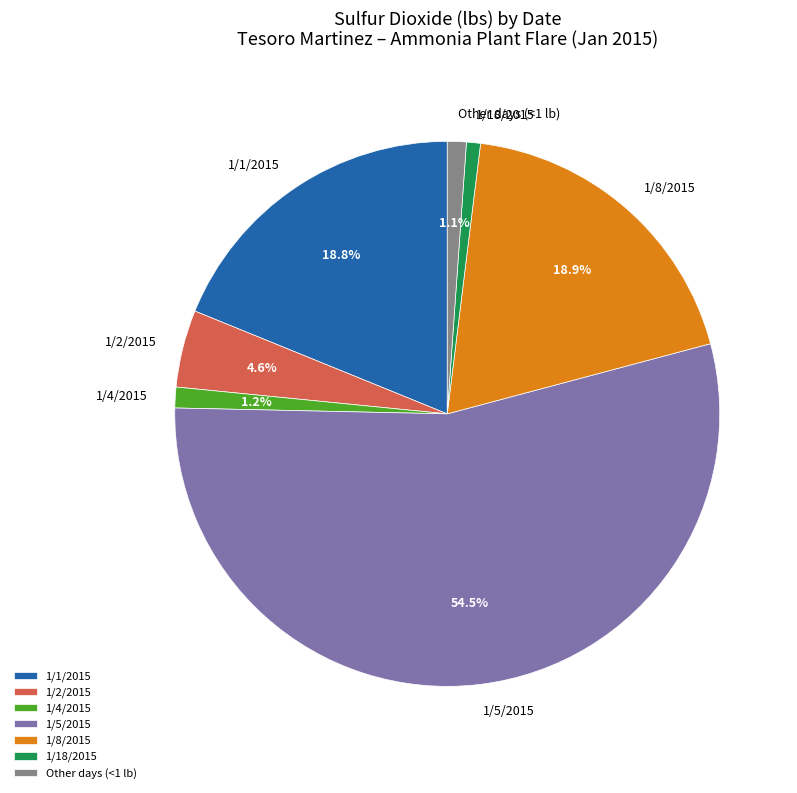

Do 1/1/2015 and 1/4/2015 together represent more than half of the pie?

No